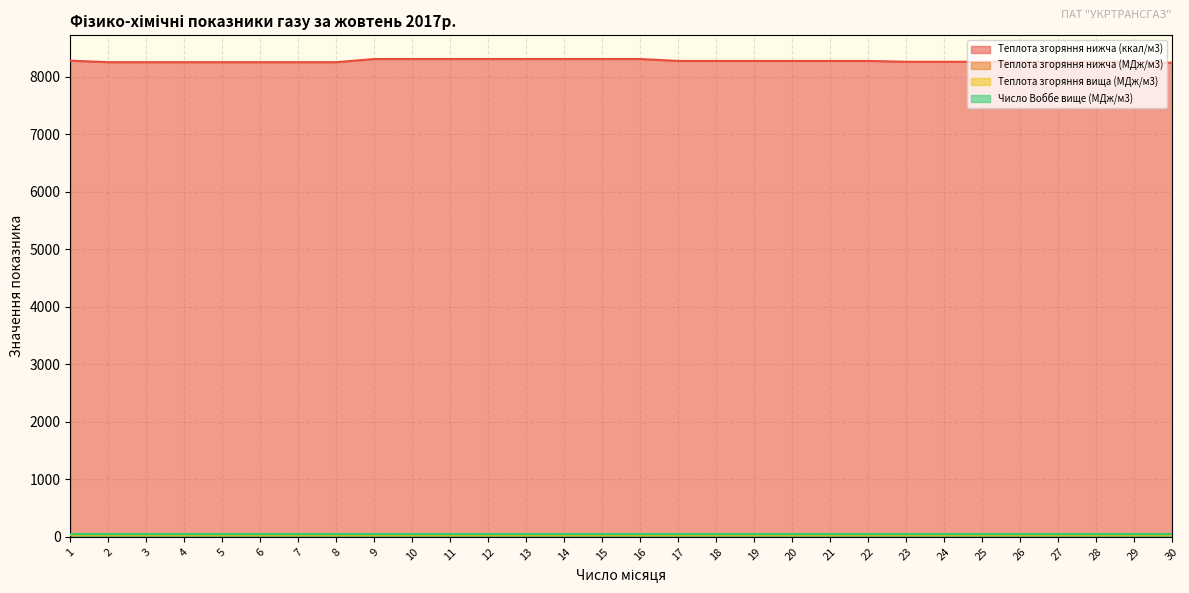

List the series in order of their peak value, lowest first.

Теплота згоряння нижча (МДж/м3), Теплота згоряння вища (МДж/м3), Число Воббе вище (МДж/м3), Теплота згоряння нижча (ккал/м3)